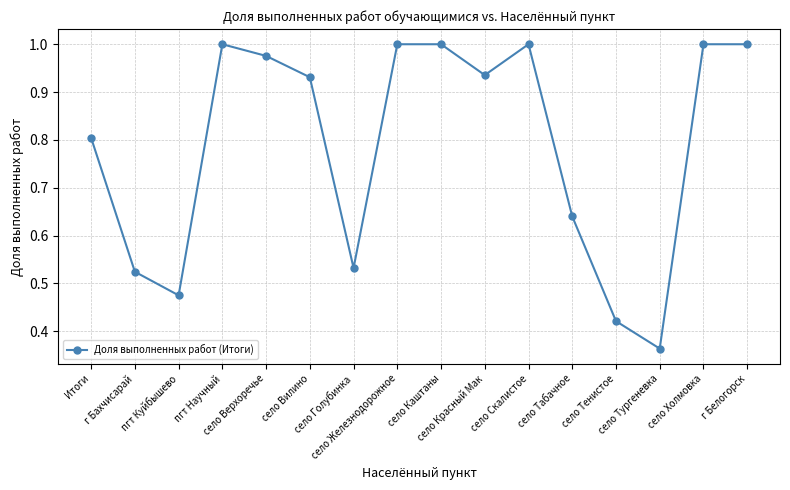

What is the average value?

0.8